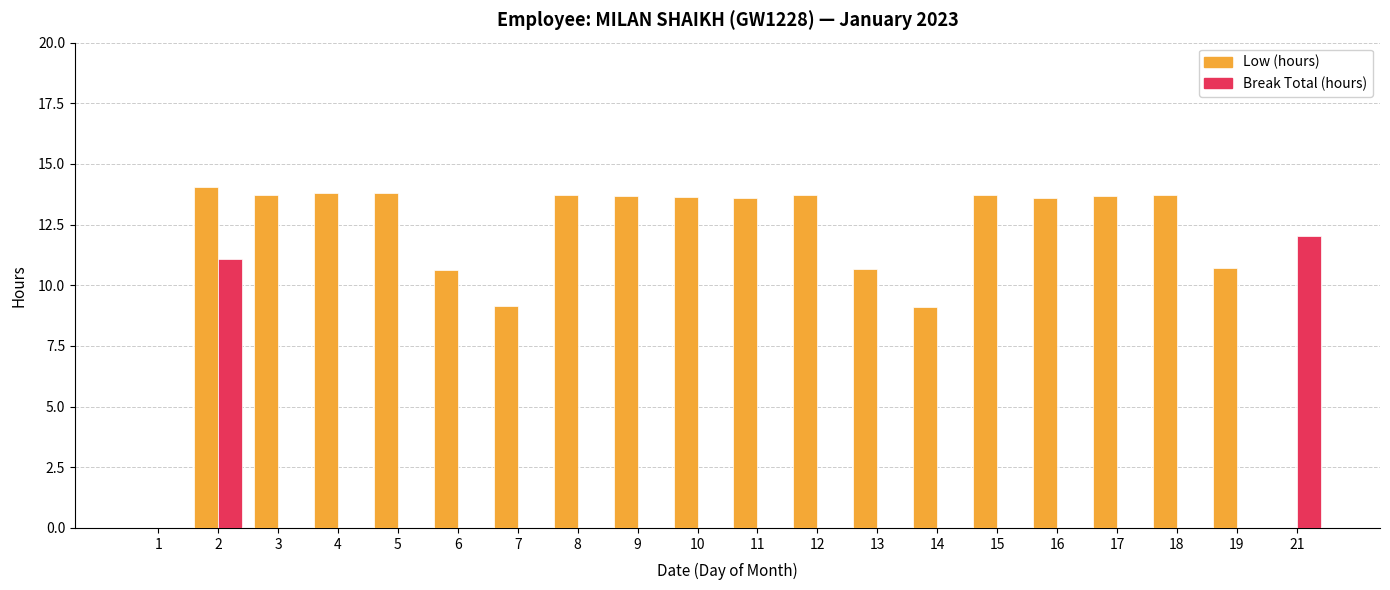

Which series has the widest spread of values?

Low (hours)